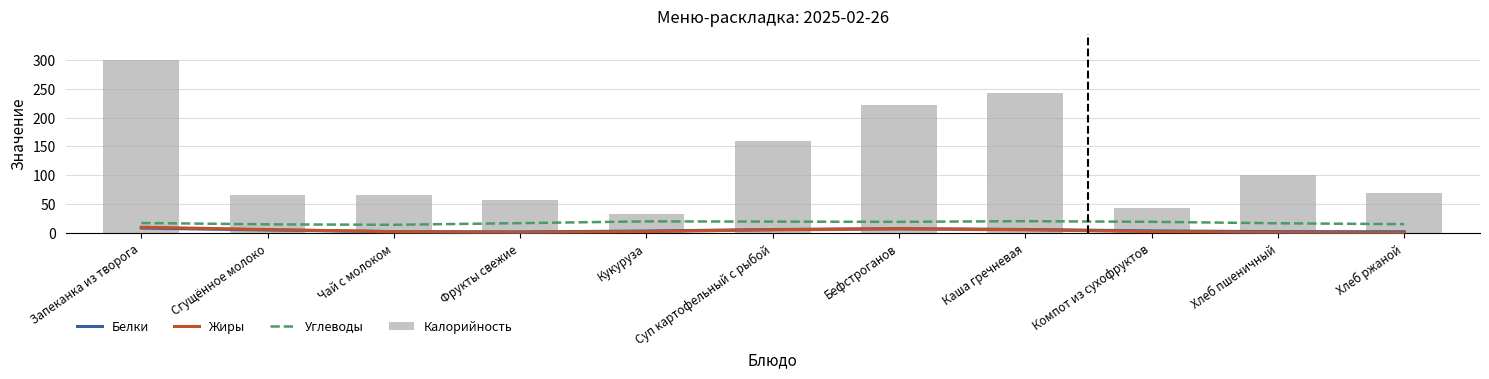

What are all the series names shown in the legend?

Белки, Жиры, Углеводы, Калорийность